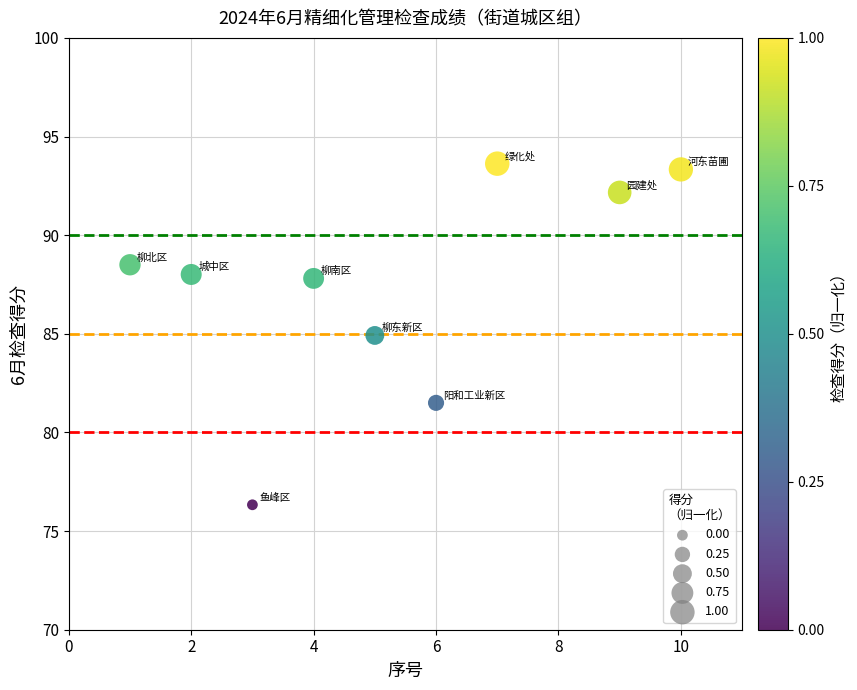

What Y value in the scatter plot is closest to 84?

84.9